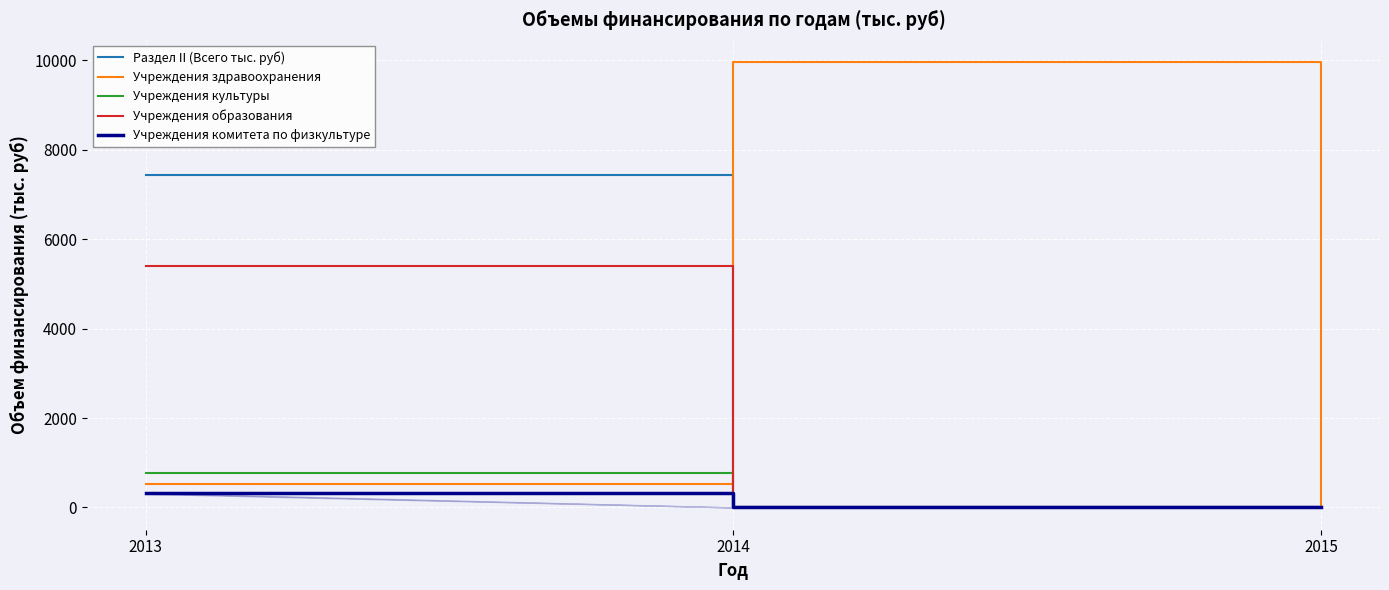

Between 2013 and 2014, which series saw the biggest shift?

Учреждения здравоохранения